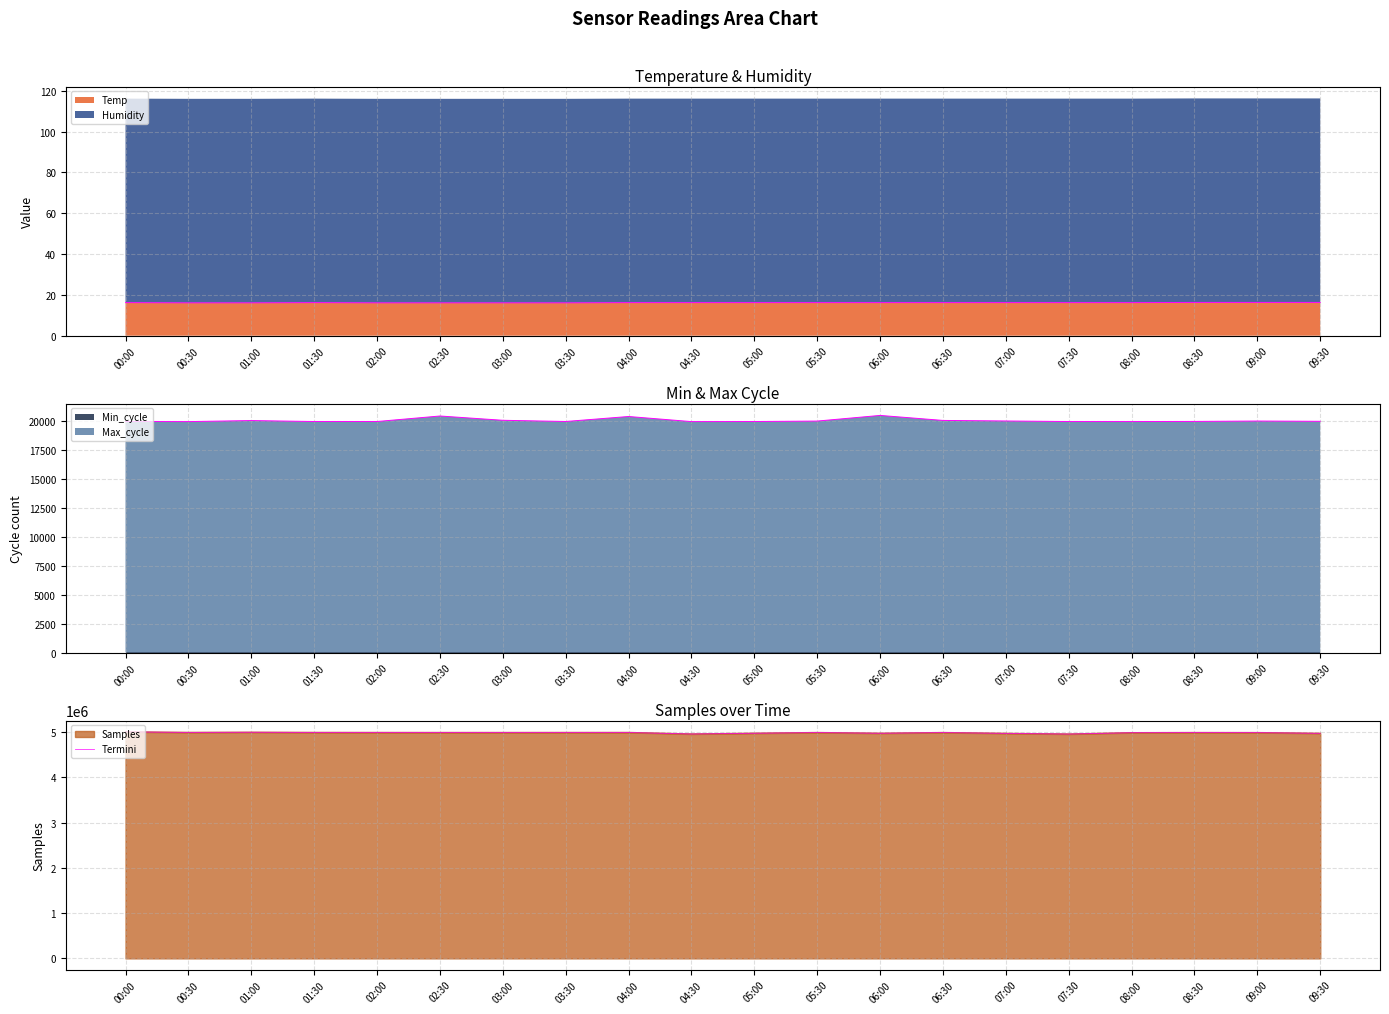

Rank the categories by value from lowest to highest.

07:30, 04:30, 07:00, 09:30, 06:00, 05:00, 08:00, 09:00, 08:30, 06:30, 05:30, 02:30, 03:00, 02:00, 03:30, 04:00, 01:30, 00:30, 01:00, 00:00